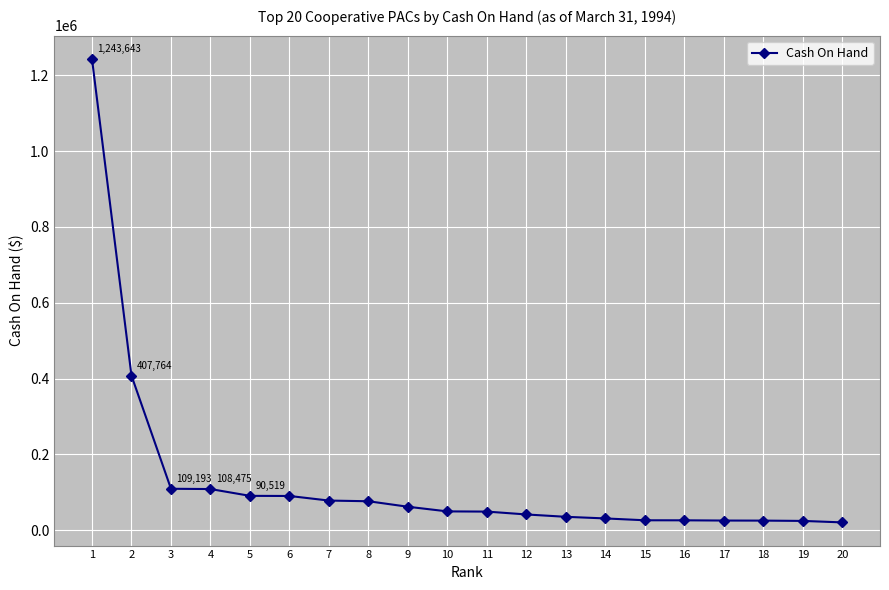

How many data points are less than 49491?

10